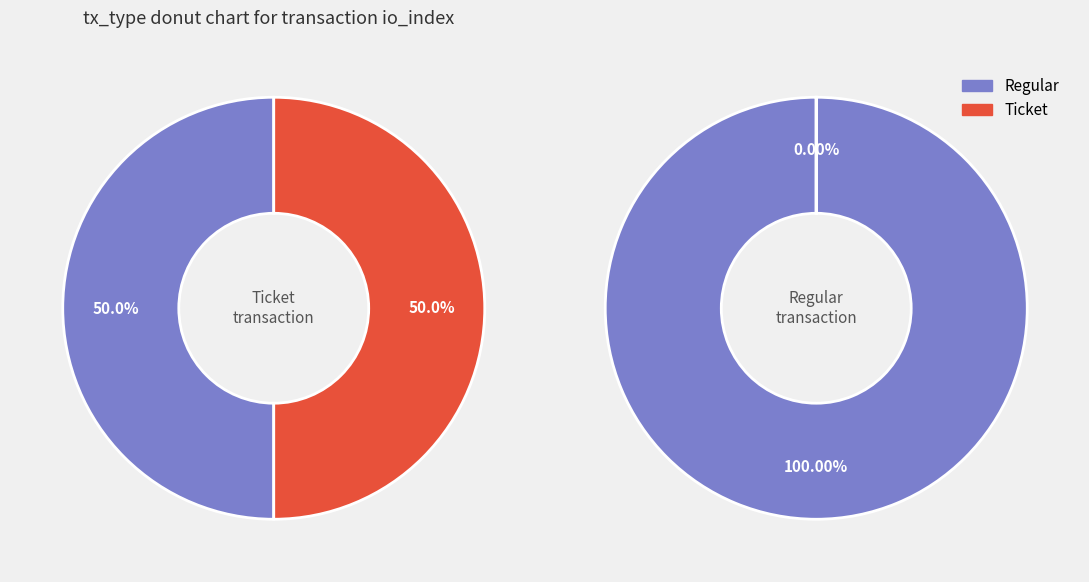

Rank the series by their maximum value, from highest to lowest.

Regular, Ticket